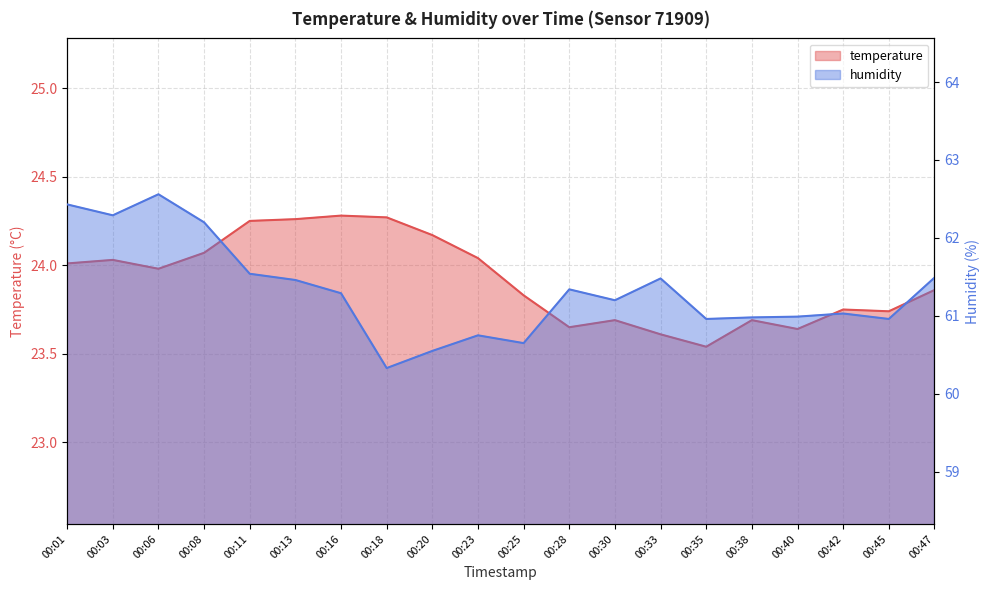

What is the value of the temperature point at the 19th from the left?

23.7